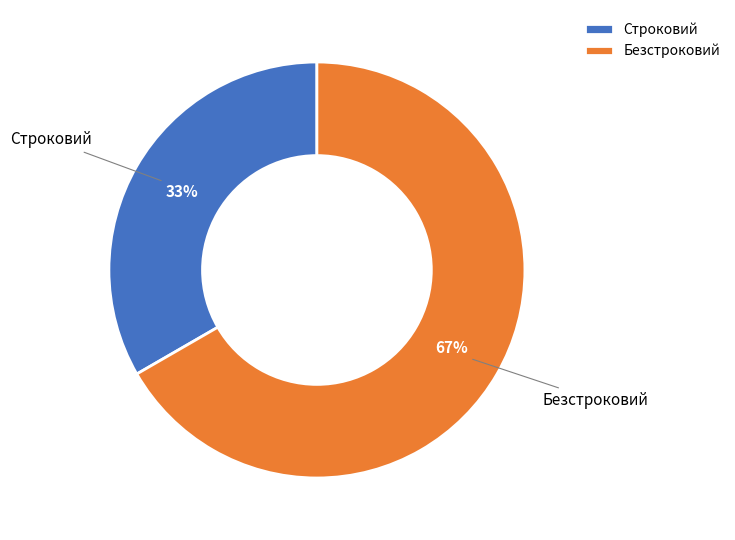

What is the ratio of the value at Строковий to the value at Безстроковий?

0.5